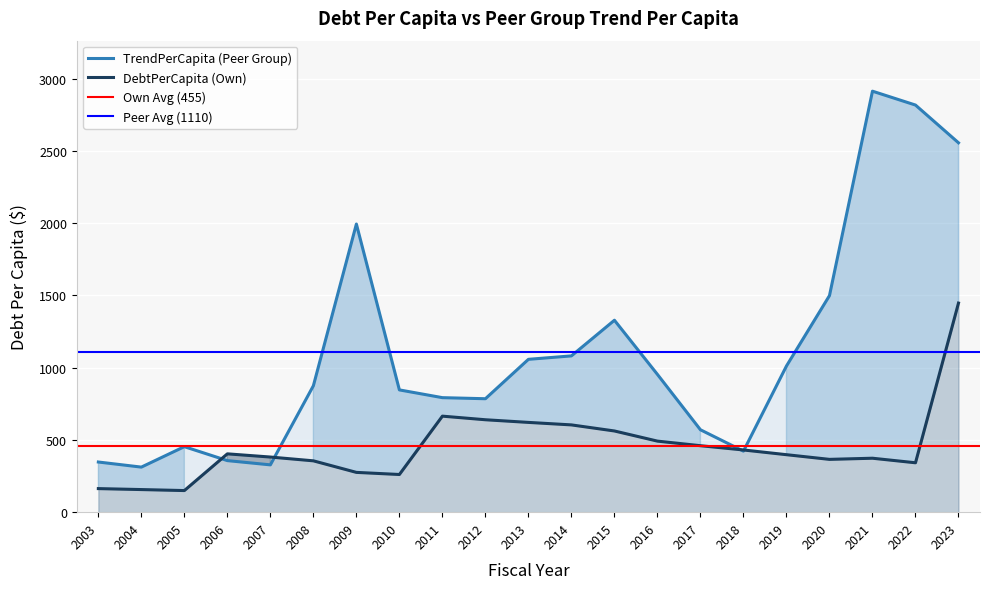

Which series changed the most between 2006 and 2022?

TrendPerCapita